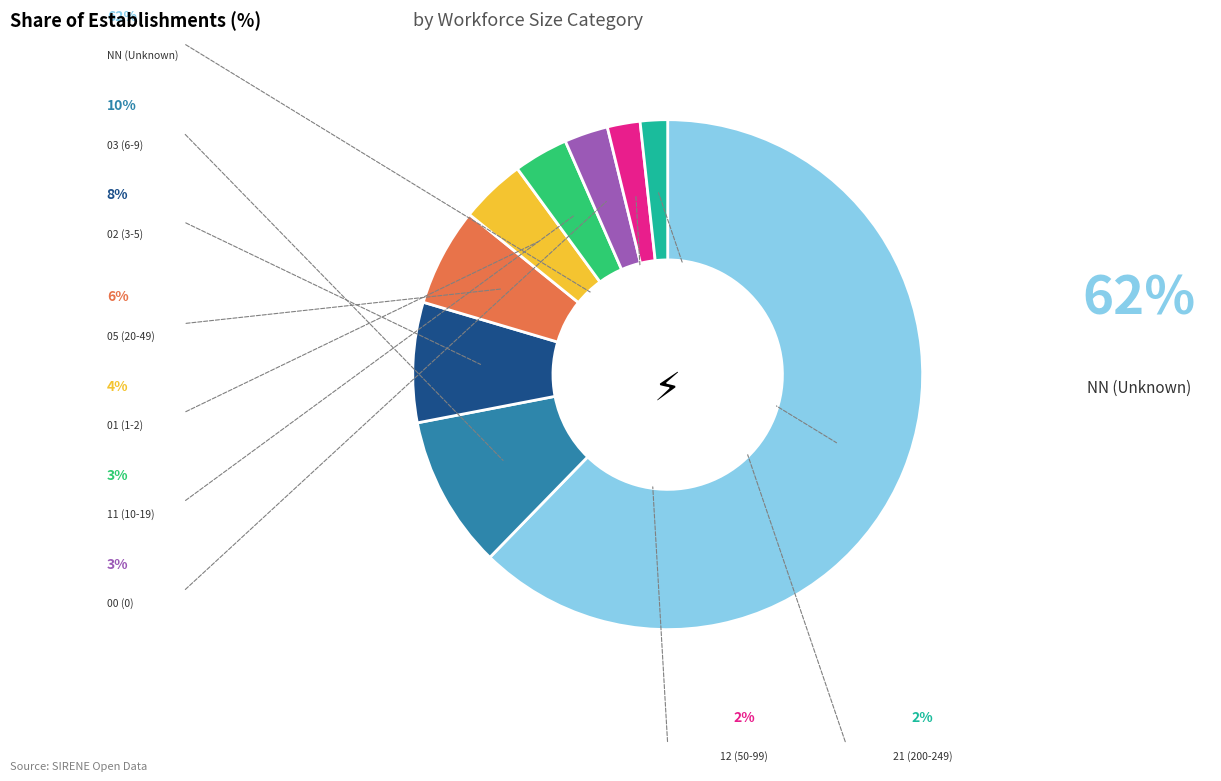

Is NN the majority of the pie?

Yes